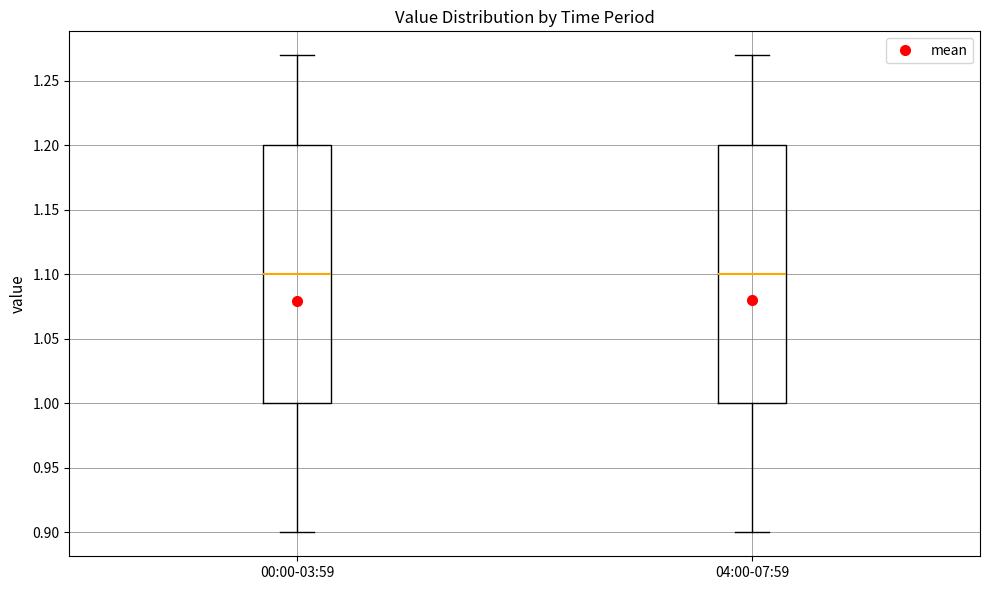

Reading left to right, transcribe this box plot: for each box, give where its median line is, the range the box spans, and where its two whiskers end, as read against the y-axis. The values are not printed on the chart, so give them approximately, as read against the axis.

00:00-03:59: median 1.10, box 1.00 to 1.20, whiskers 0.90 to 1.27
04:00-07:59: median 1.10, box 1.00 to 1.20, whiskers 0.90 to 1.27